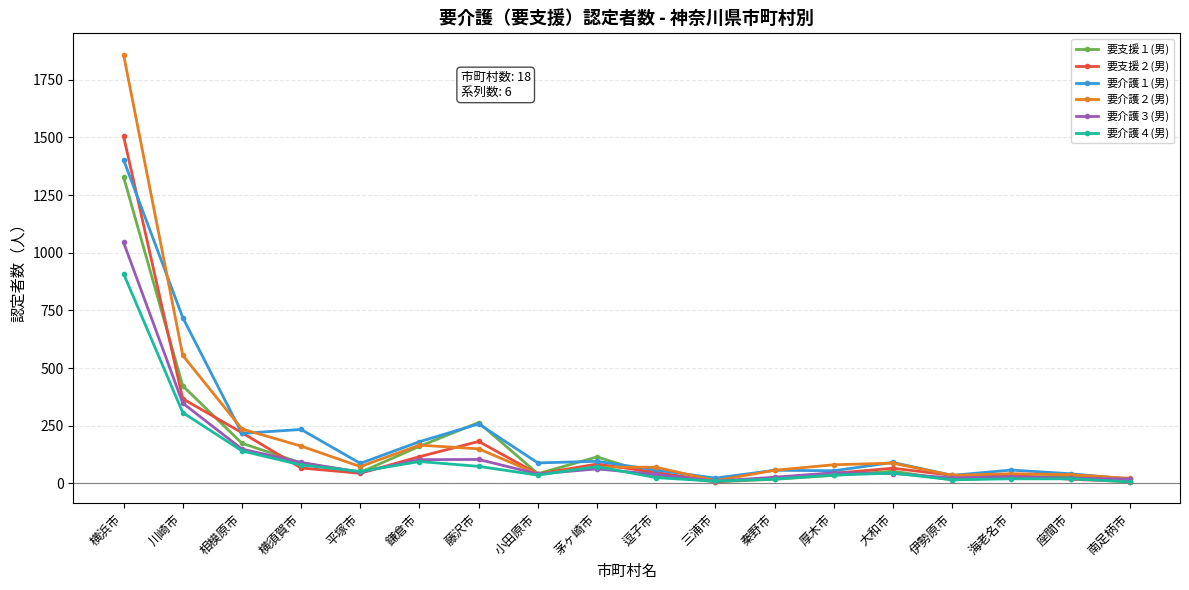

How many values in the 要介護３(男) series are below 46?

9